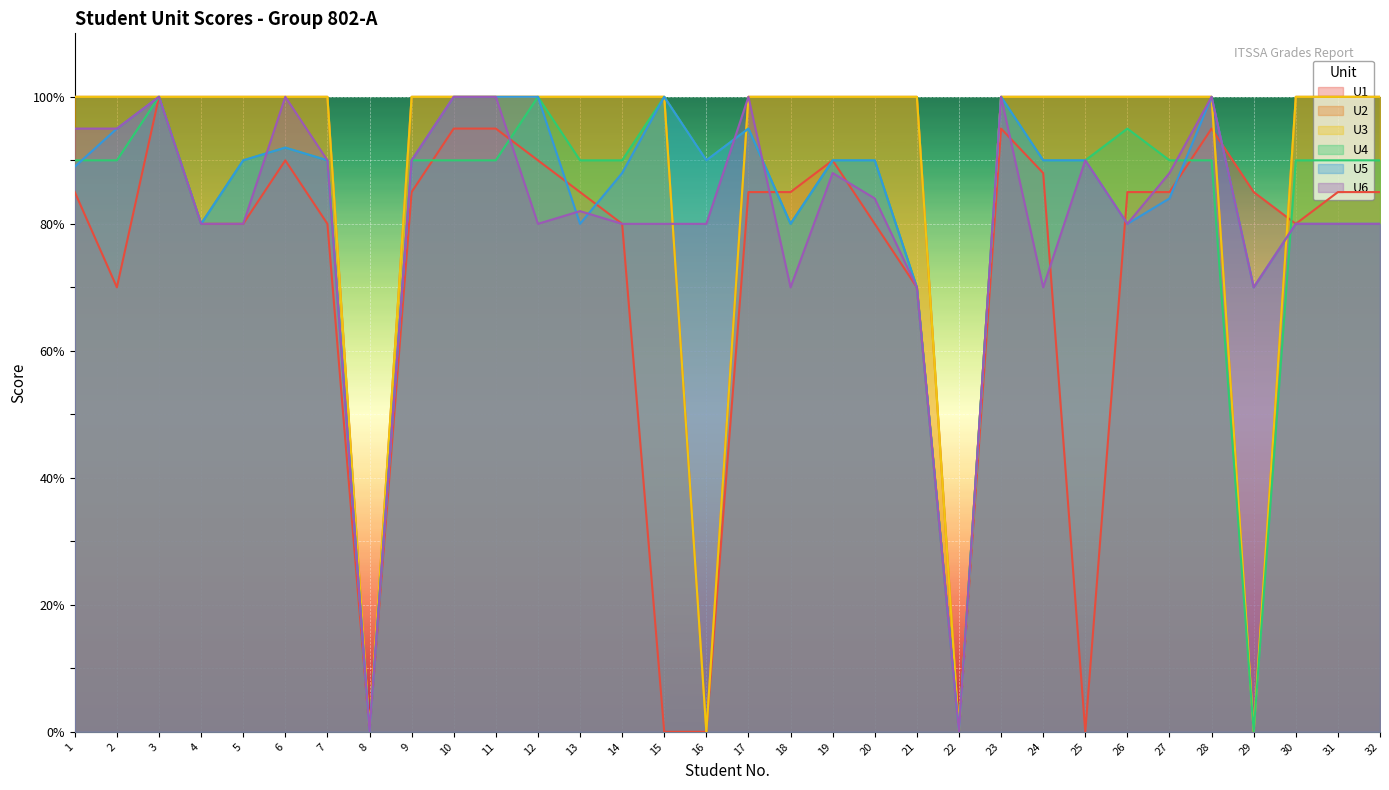

Does the chart display data point markers on the line(s)?

No